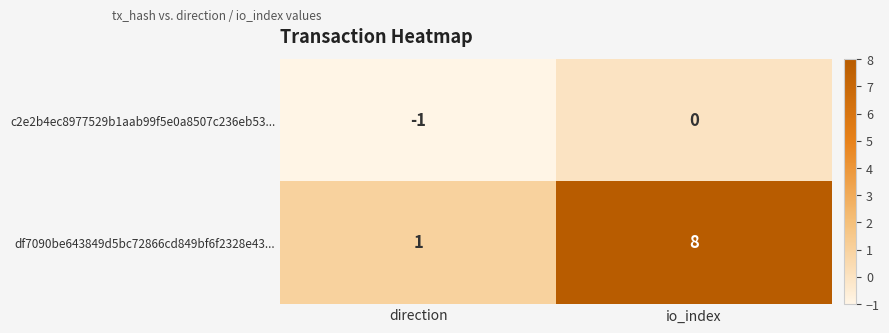

Reading right to left, what are all the values shown in this chart?

c2e2b4ec8977529b1aab99f5e0a8507c236eb53...: io_index=0	direction=-1
df7090be643849d5bc72866cd849bf6f2328e43...: io_index=8	direction=1